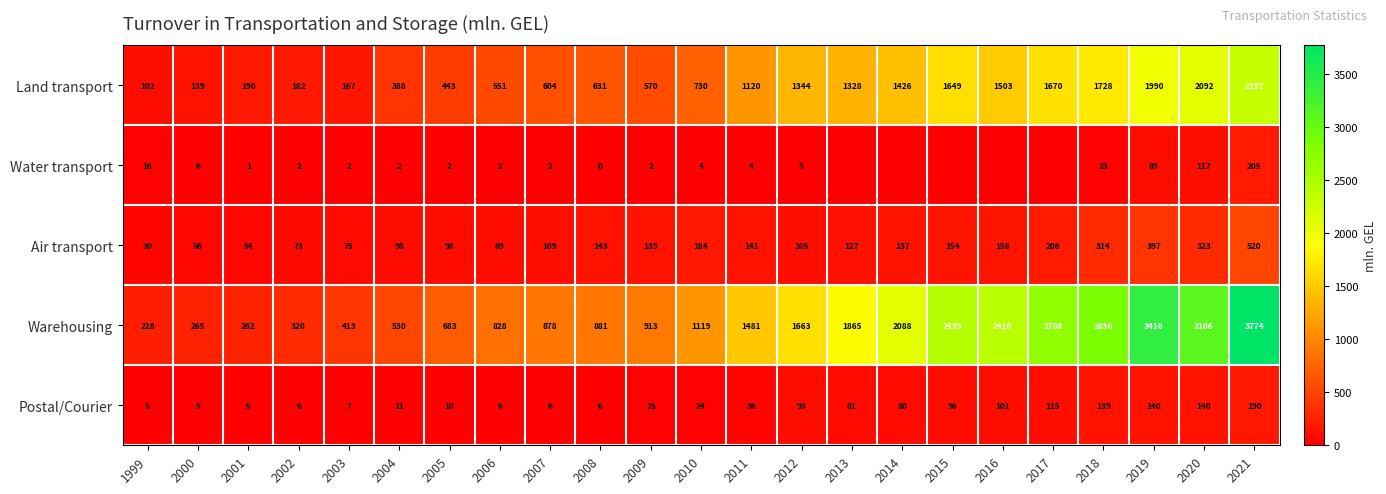

At which category is the sum across all series the highest?

2021